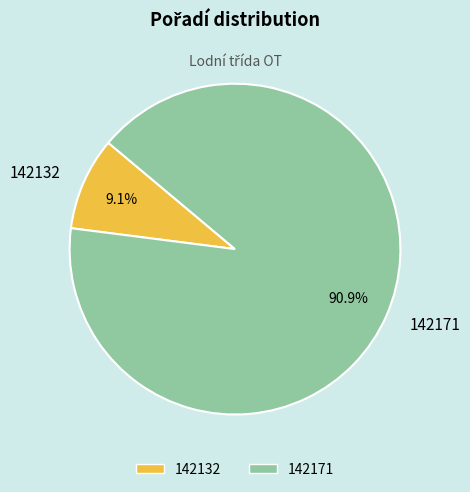

Rank the categories by value from lowest to highest.

142132, 142171